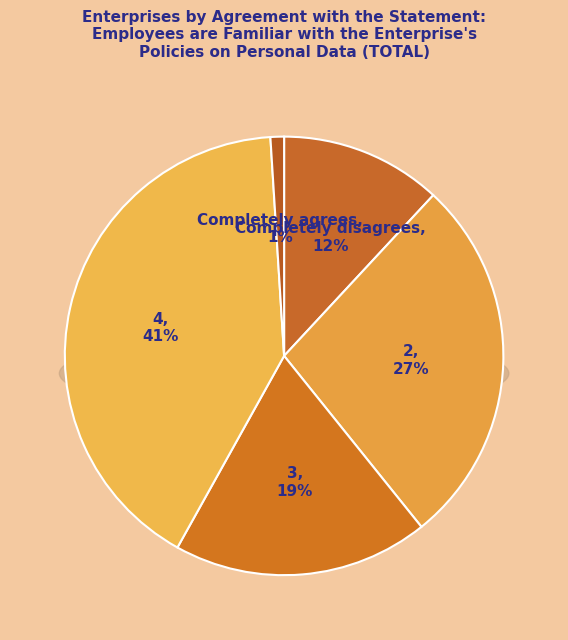

Count the number of slices in the pie.

5